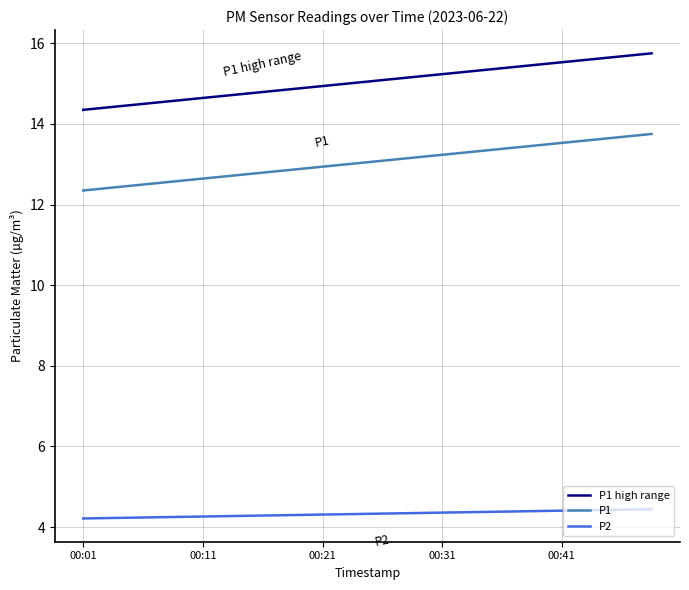

Rank the series by their average value, from lowest to highest.

P2, P1, P1 high range